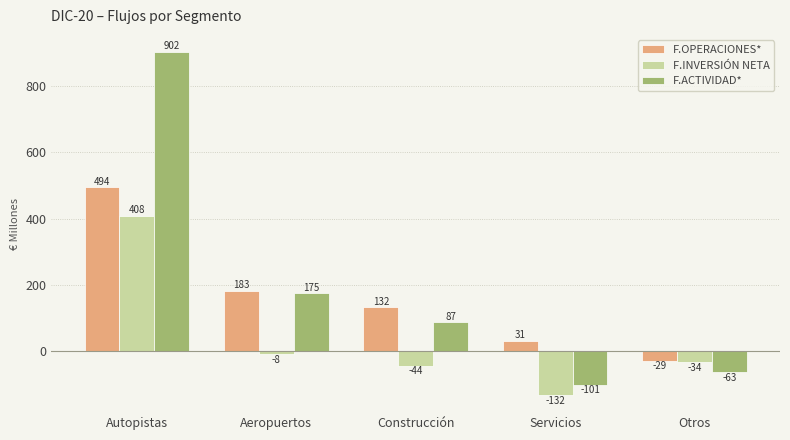

What is the average value of the F.INVERSIÓN NETA series?

38